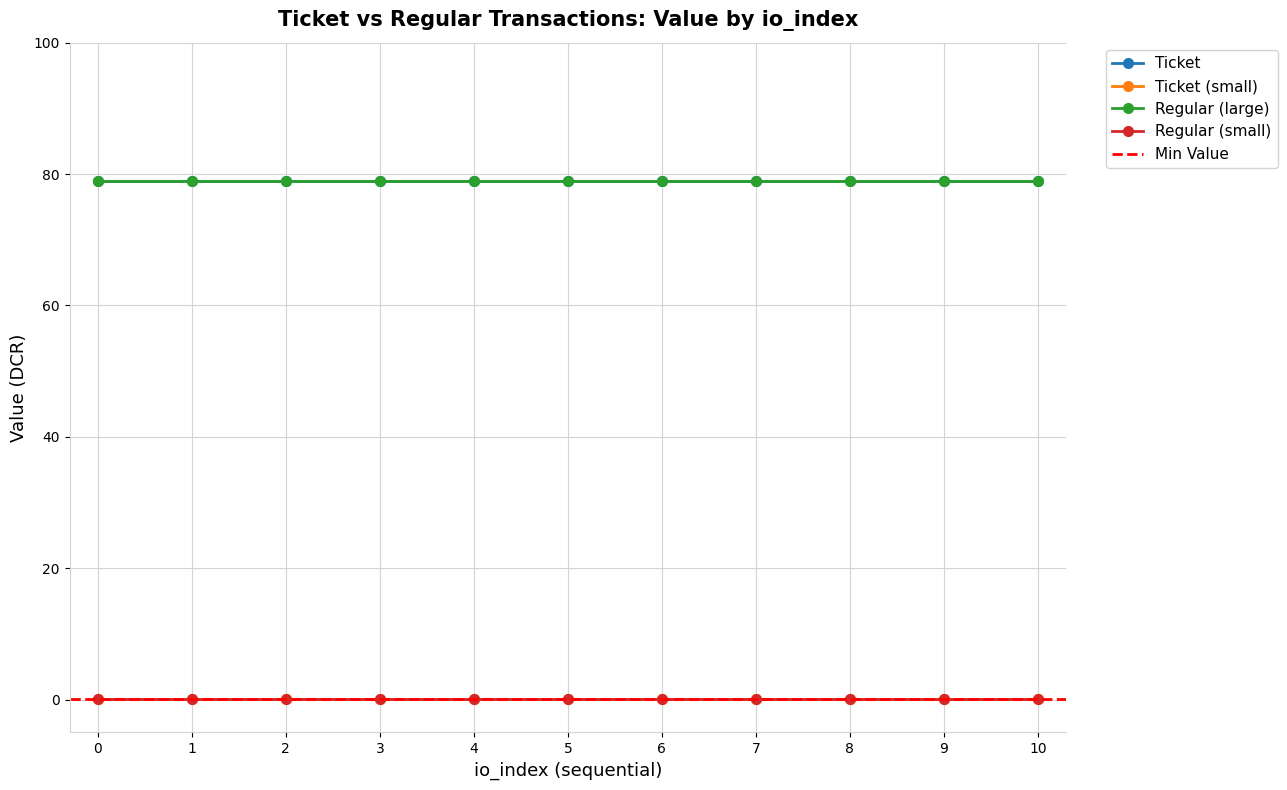

The value of Ticket at 1 is 108.0. True or false?

False